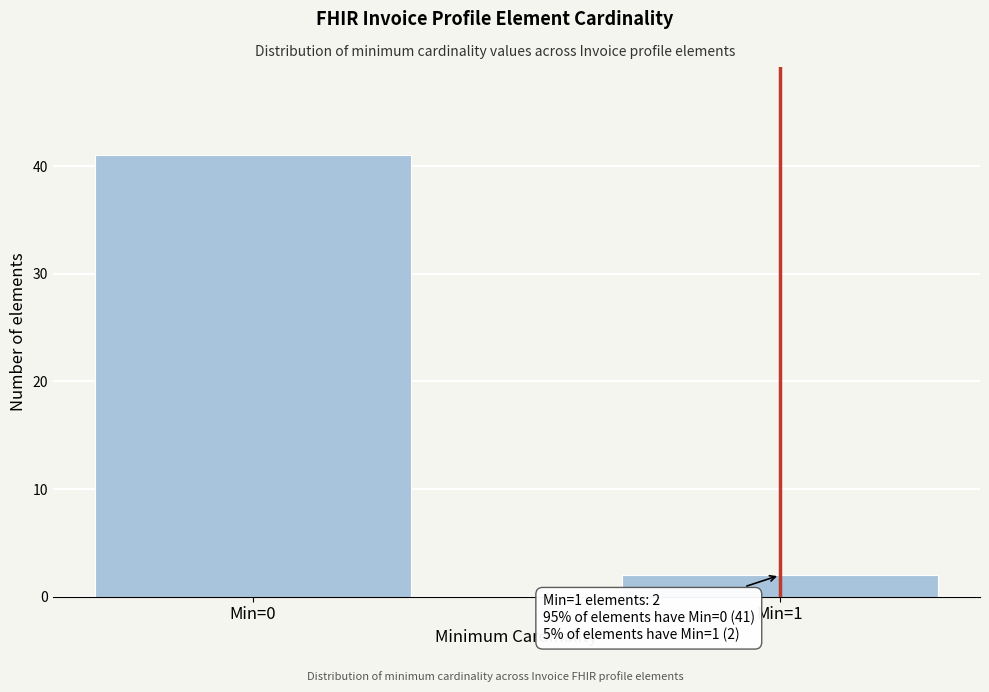

Reading left to right, extract all data points from this chart.

41	2